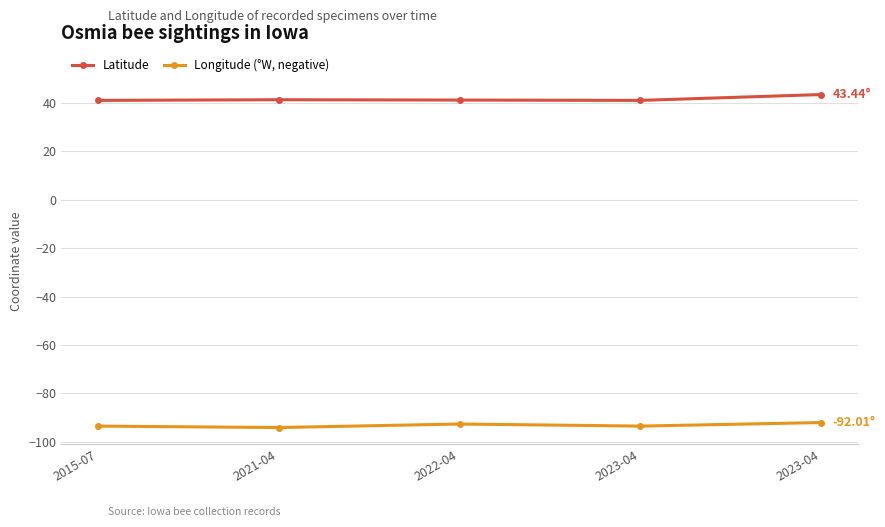

How many data points in Longitude (°W, negative) are less than -93?

3